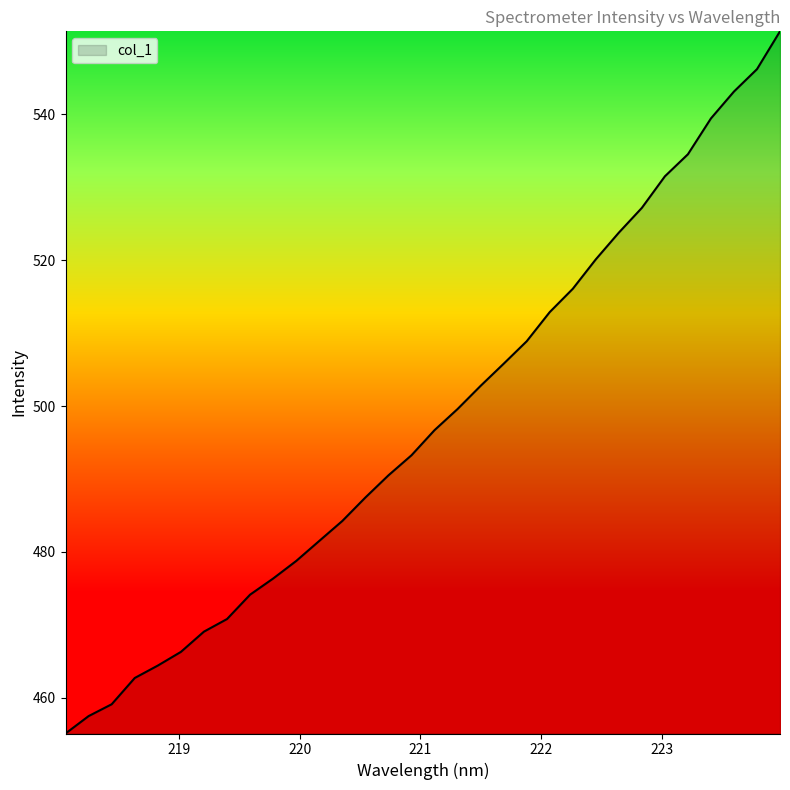

What is the minimum value shown in the chart?

455.1